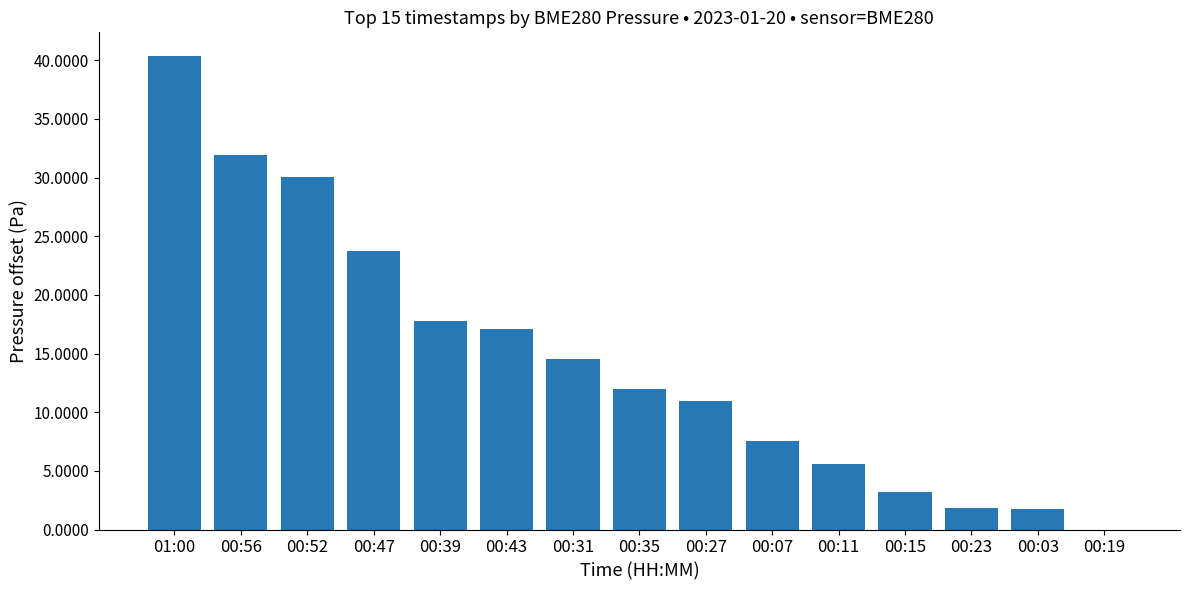

What is the greatest value displayed?

40.4